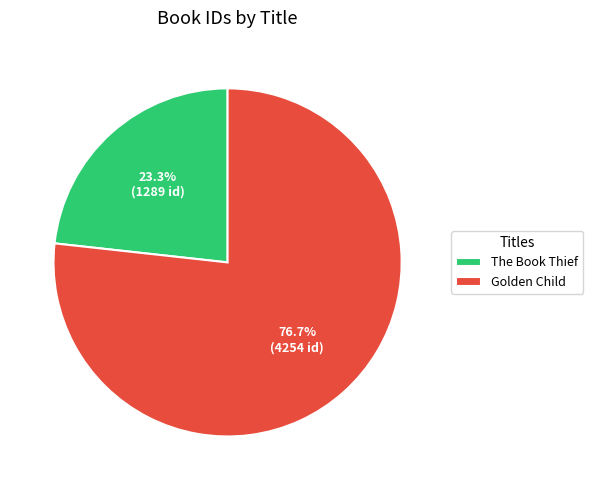

Which slice is the largest?

Golden Child